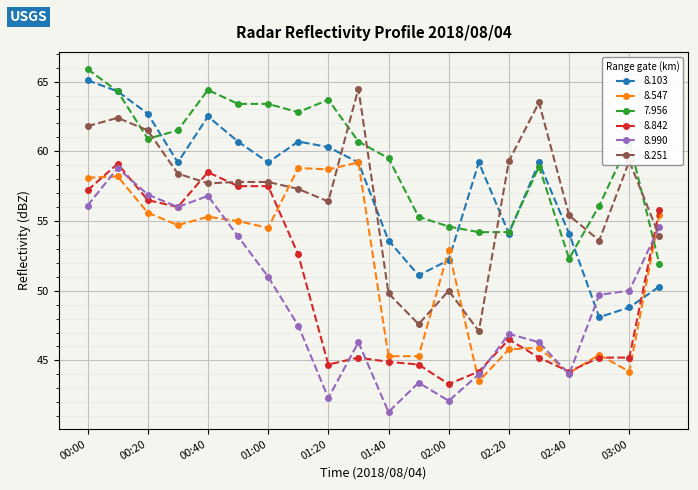

What is the minimum value shown in the chart?

41.3